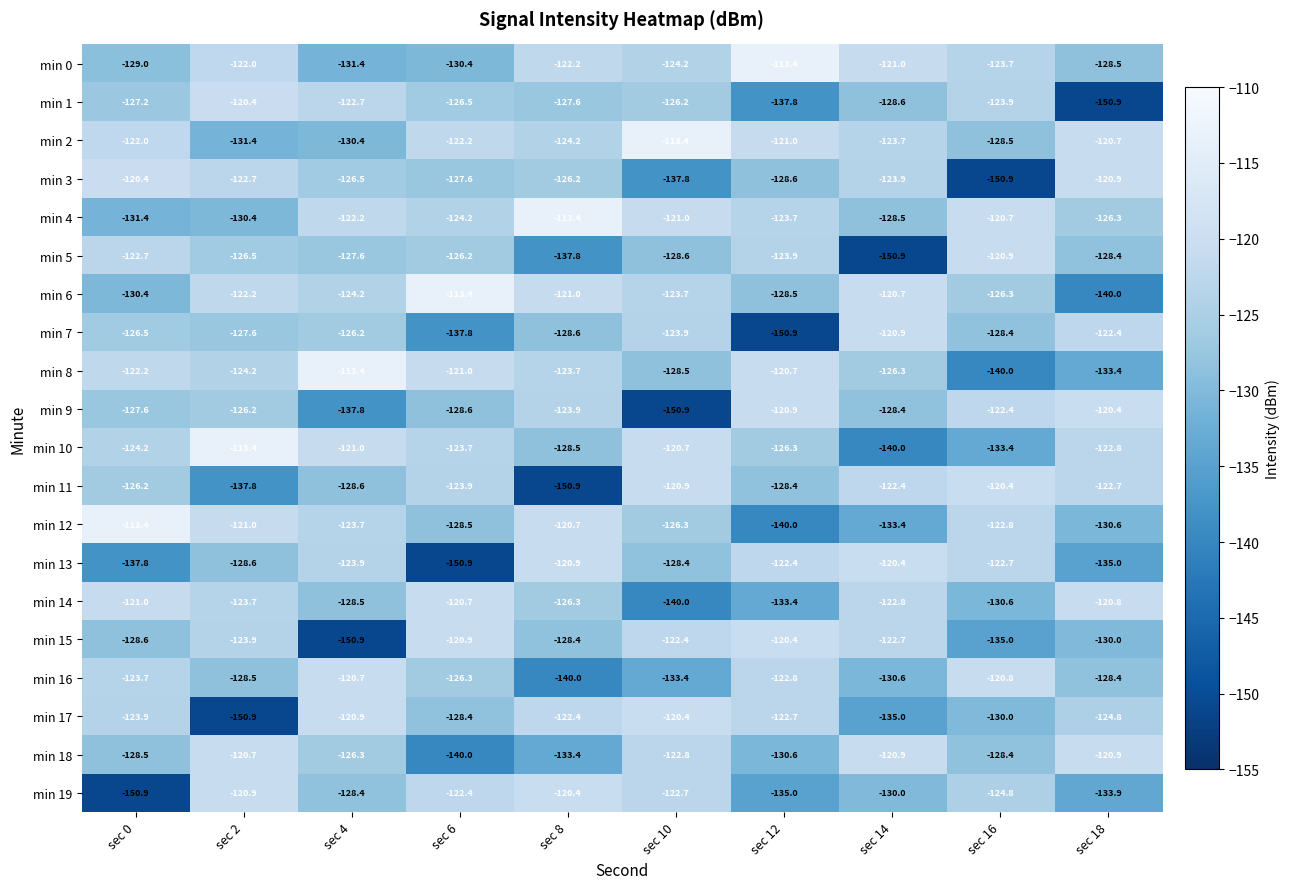

What is the maximum value shown in the chart?

-113.4